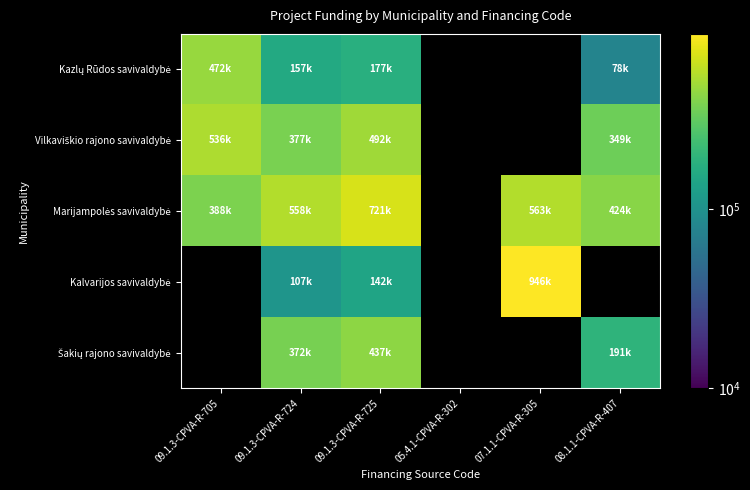

Count the number of data series in this chart.

5